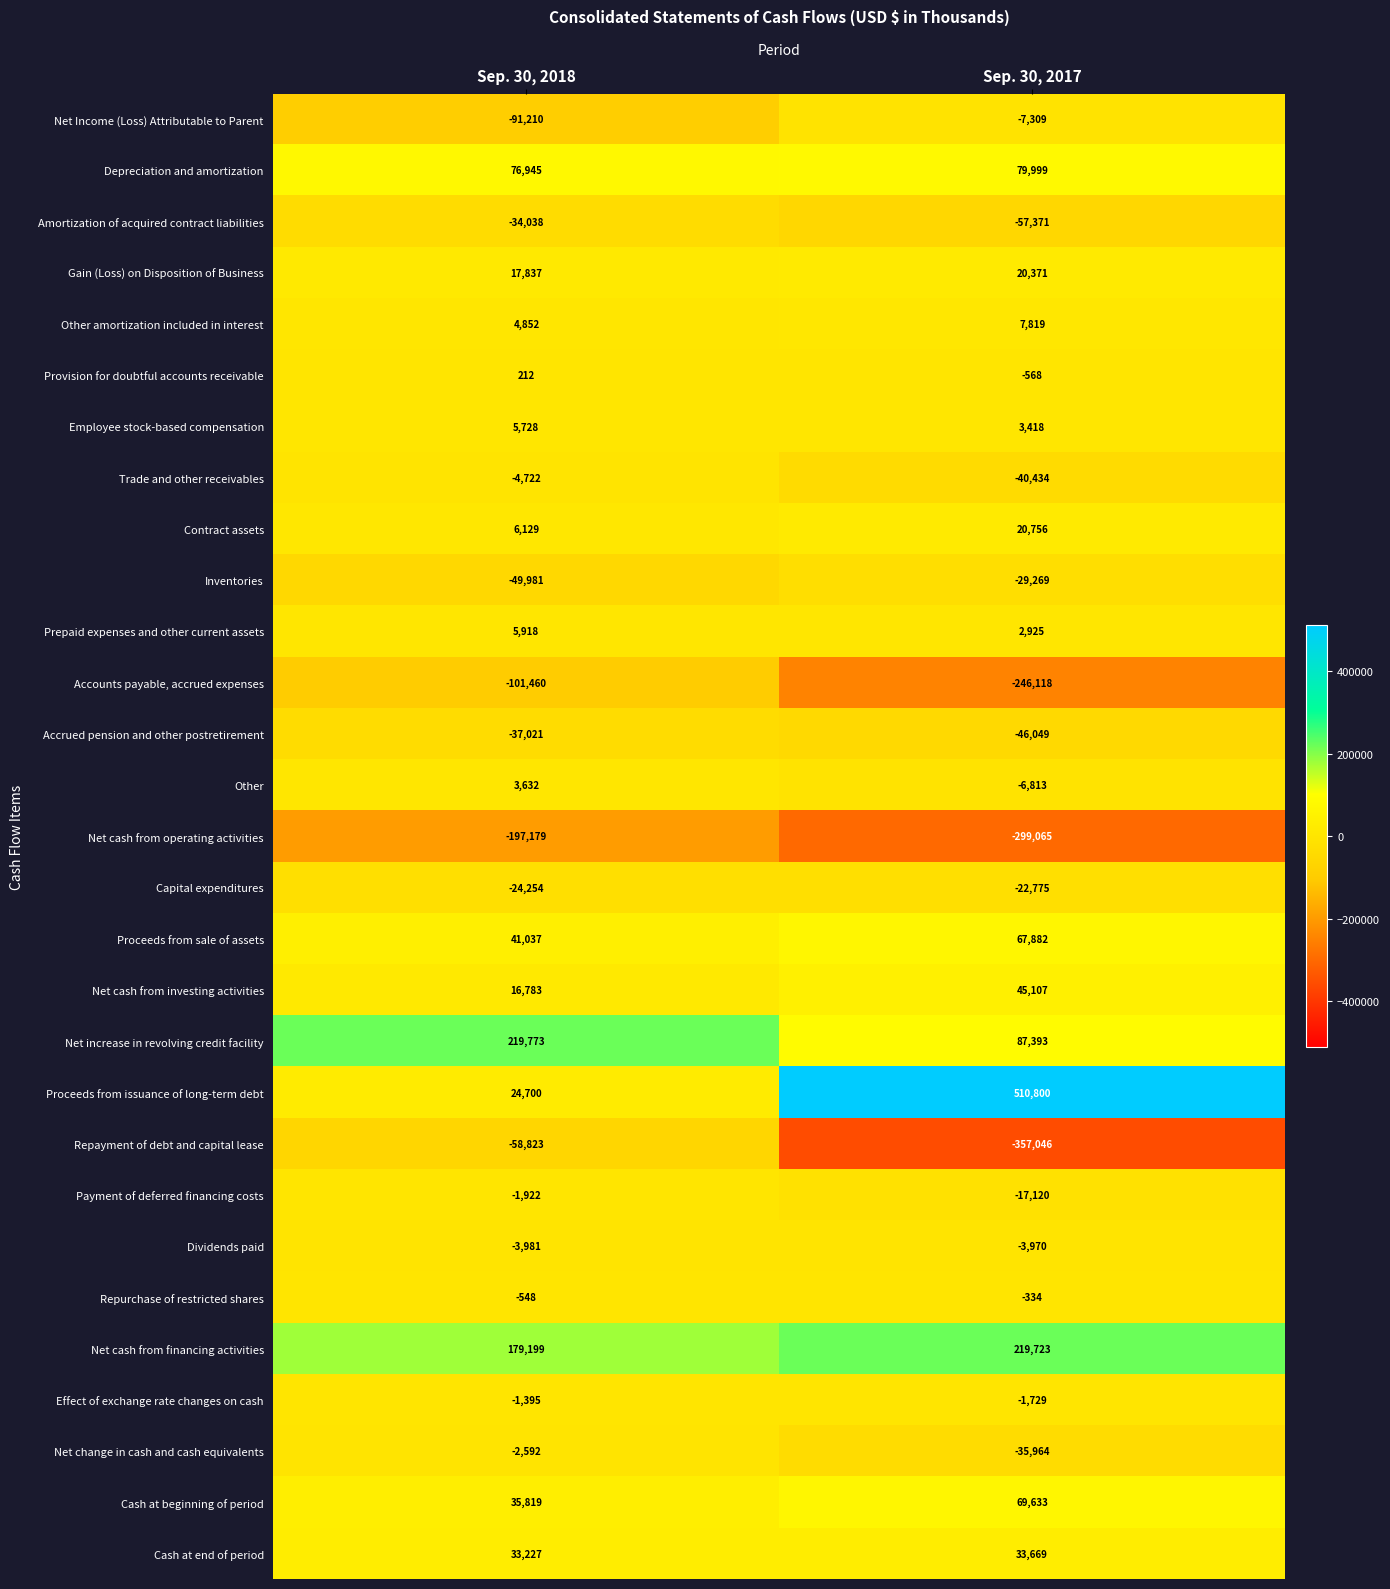

Which series has the largest range (max minus min)?

Proceeds from issuance of long-term debt